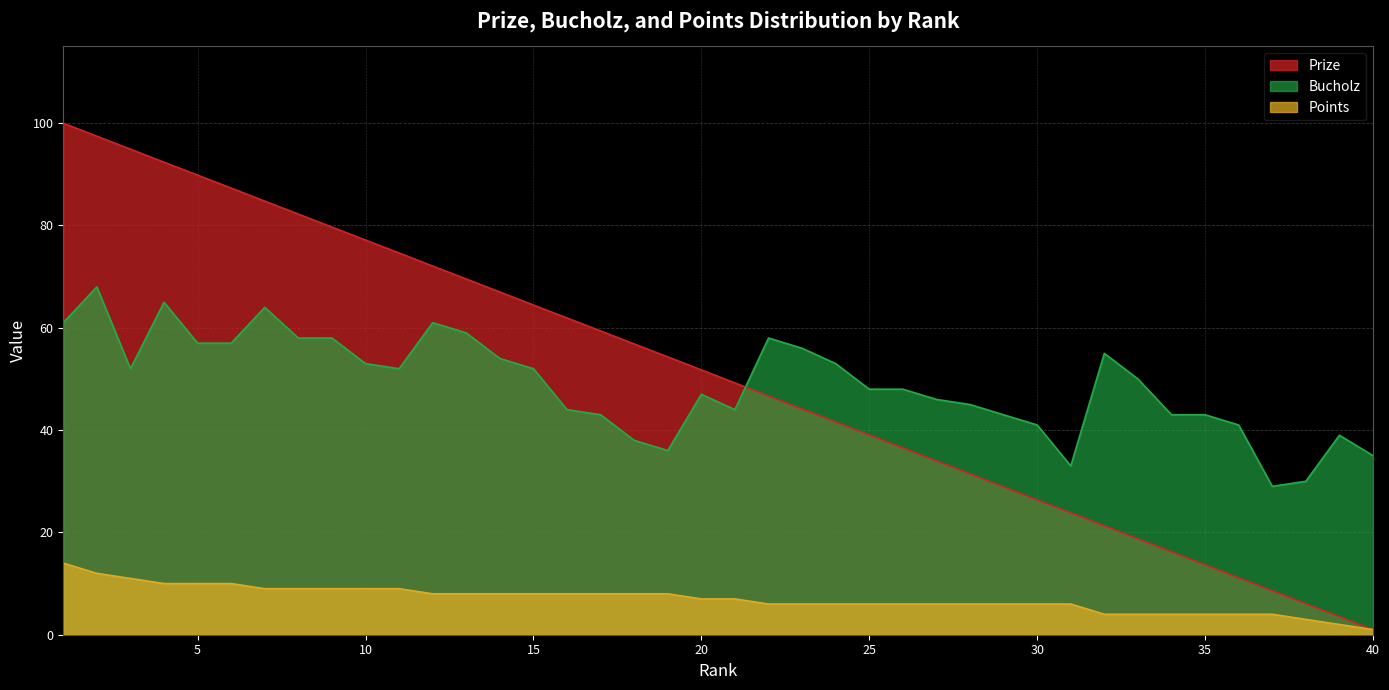

Which series has the widest spread of values?

Prize